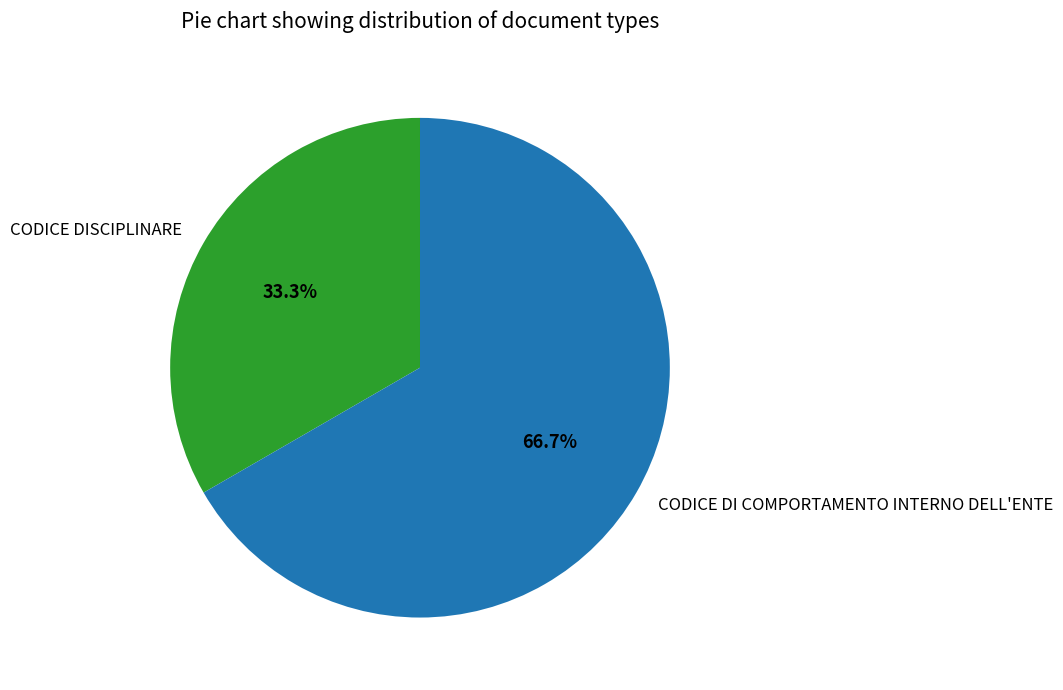

The CODICE DISCIPLINARE slice represents 41% of the pie. True or false?

False